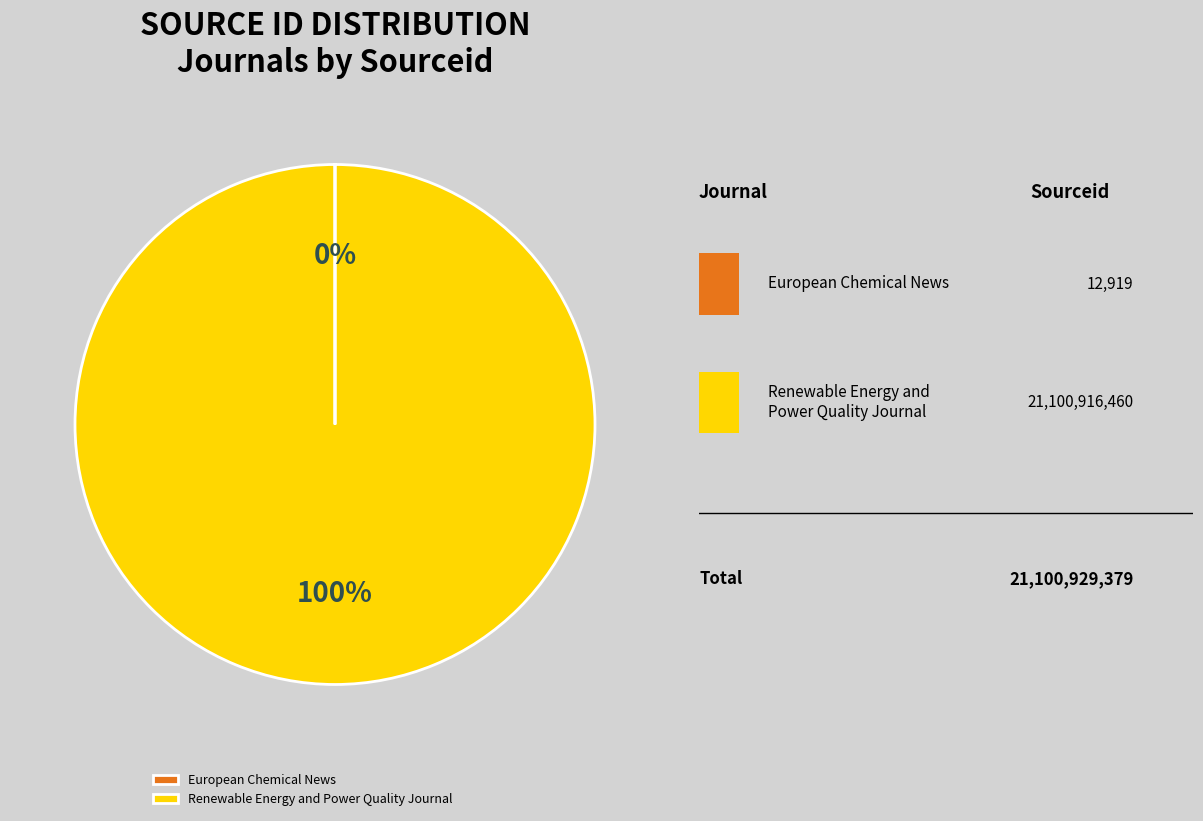

What percentage is the Renewable Energy and Power Quality Journal slice, to the nearest percent?

100%